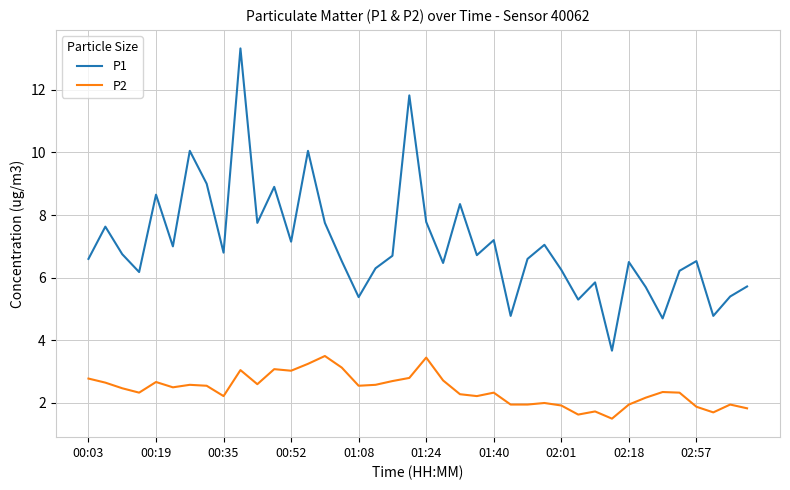

Does the chart have visible grid lines?

Yes